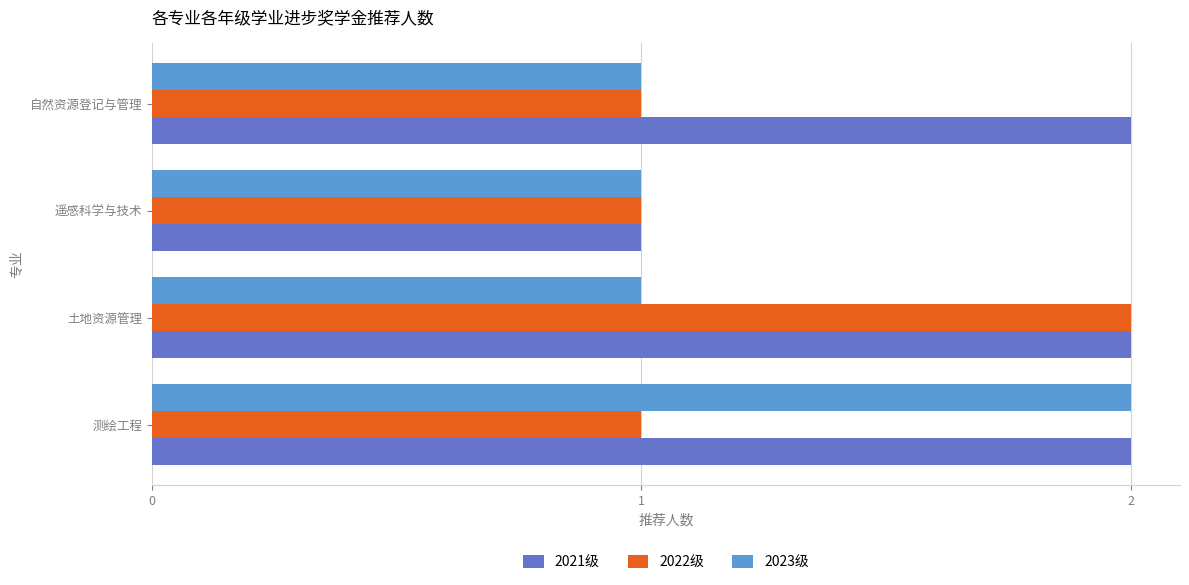

What is the sum of all 2021级 values?

7